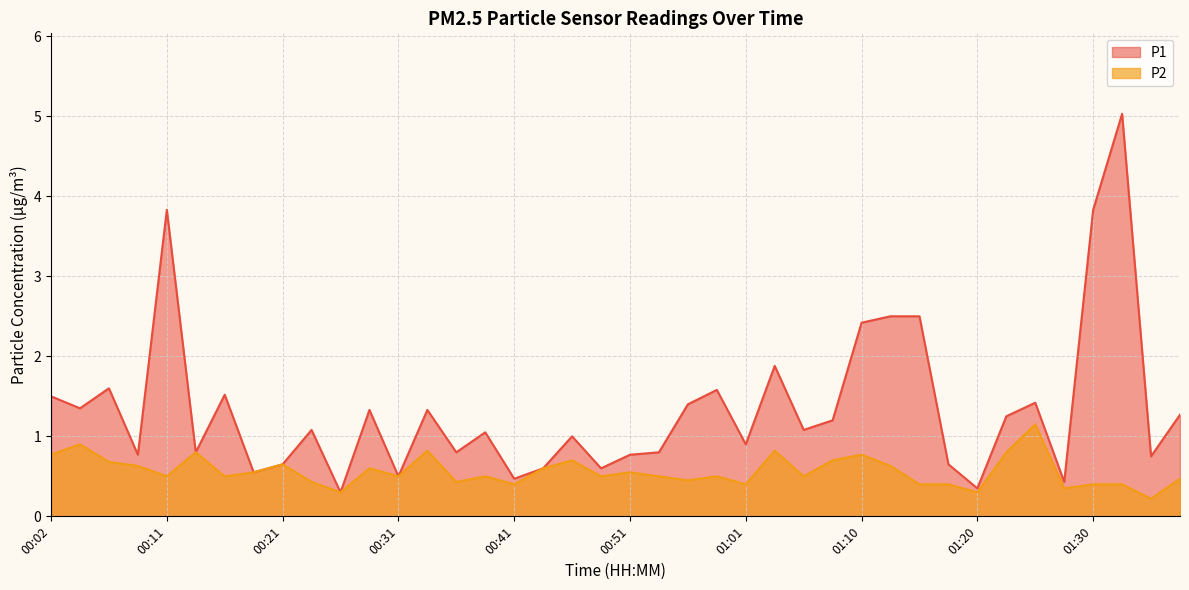

Reading right to left, transcribe all the data shown in this chart.

P1: 1.3	0.8	5.0	3.8	0.4	1.4	1.2	0.3	0.7	2.5	2.5	2.4	1.2	1.1	1.9	0.9	1.6	1.4	0.8	0.8	0.6	1.0	0.6	0.5	1.1	0.8	1.3	0.5	1.3	0.3	1.1	0.7	0.6	1.5	0.8	3.8	0.8	1.6	1.4	1.5
P2: 0.5	0.2	0.4	0.4	0.3	1.1	0.8	0.3	0.4	0.4	0.6	0.8	0.7	0.5	0.8	0.4	0.5	0.5	0.5	0.6	0.5	0.7	0.6	0.4	0.5	0.4	0.8	0.5	0.6	0.3	0.4	0.7	0.6	0.5	0.8	0.5	0.6	0.7	0.9	0.8